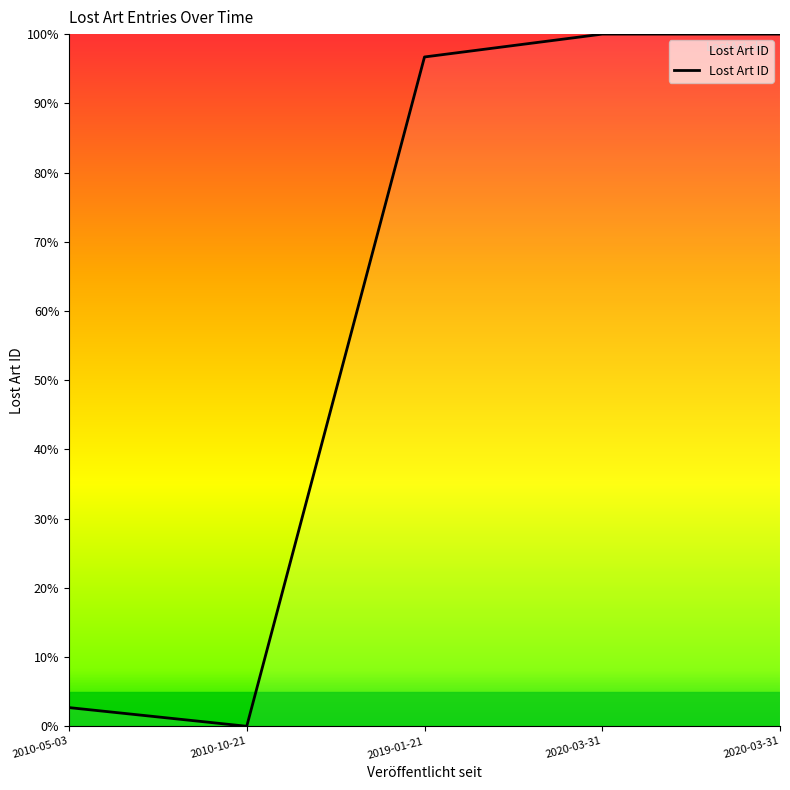

Count the number of categories in the chart.

5